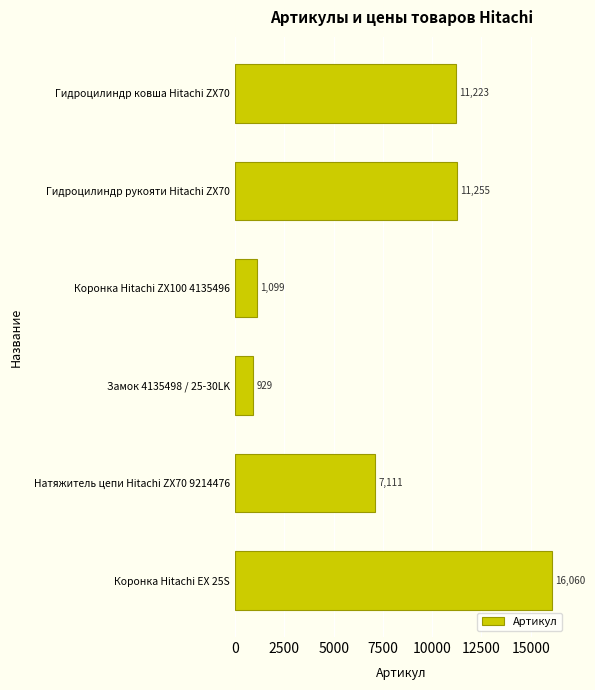

Which label corresponds to the smallest value in the chart?

Замок 4135498 / 25-30LK